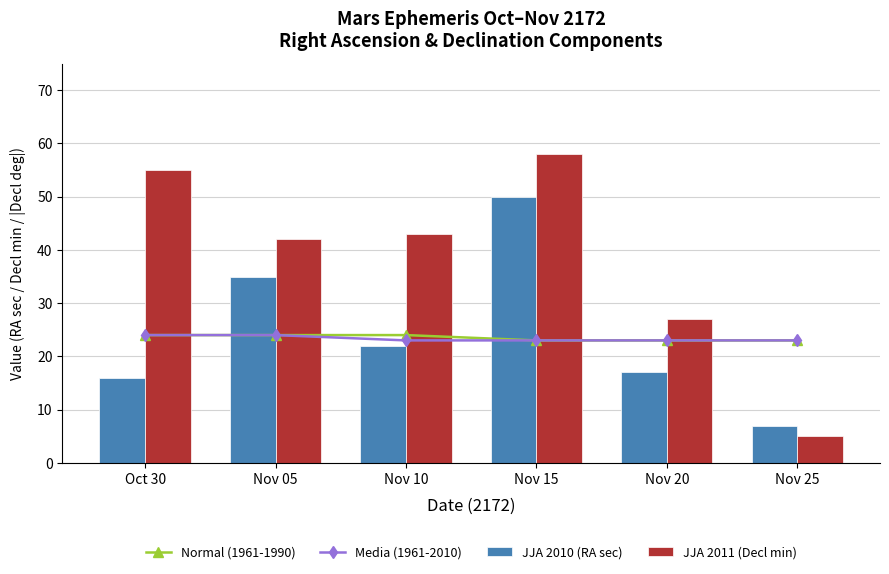

What is the label of the 3rd bar from the right?

Nov 15